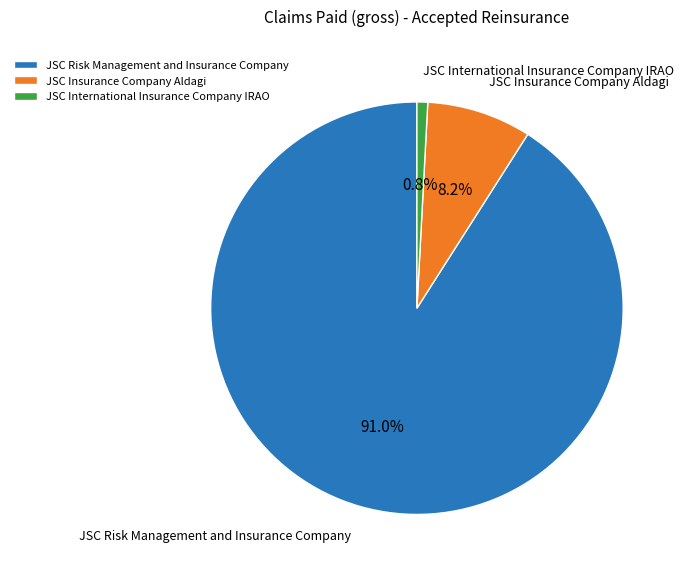

How many slices are in this pie chart?

3